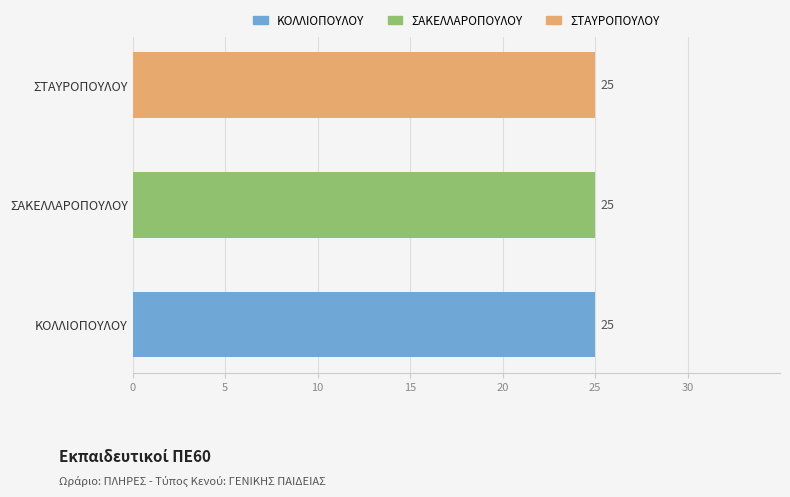

Rank the series at ΣΤΑΥΡΟΠΟΥΛΟΥ from lowest to highest value.

ΚΟΛΛΙΟΠΟΥΛΟΥ, ΣΑΚΕΛΛΑΡΟΠΟΥΛΟΥ, ΣΤΑΥΡΟΠΟΥΛΟΥ